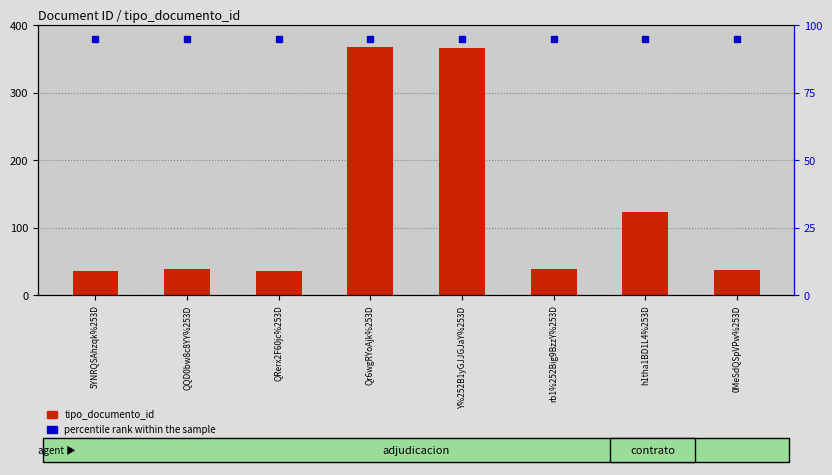

At which category does the chart reach its peak across all series?

5YNRQSAhzqk%253D